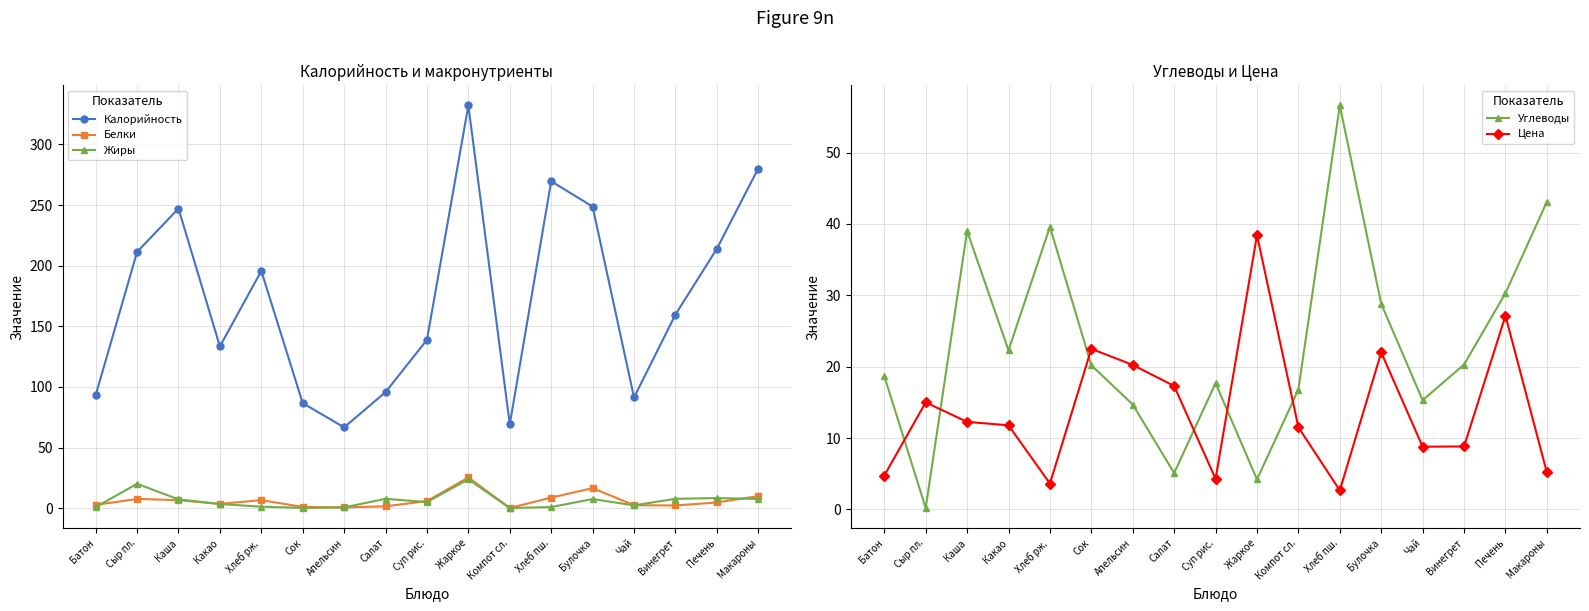

What is the difference between the maximum and second lowest values in the Жиры series?

23.6